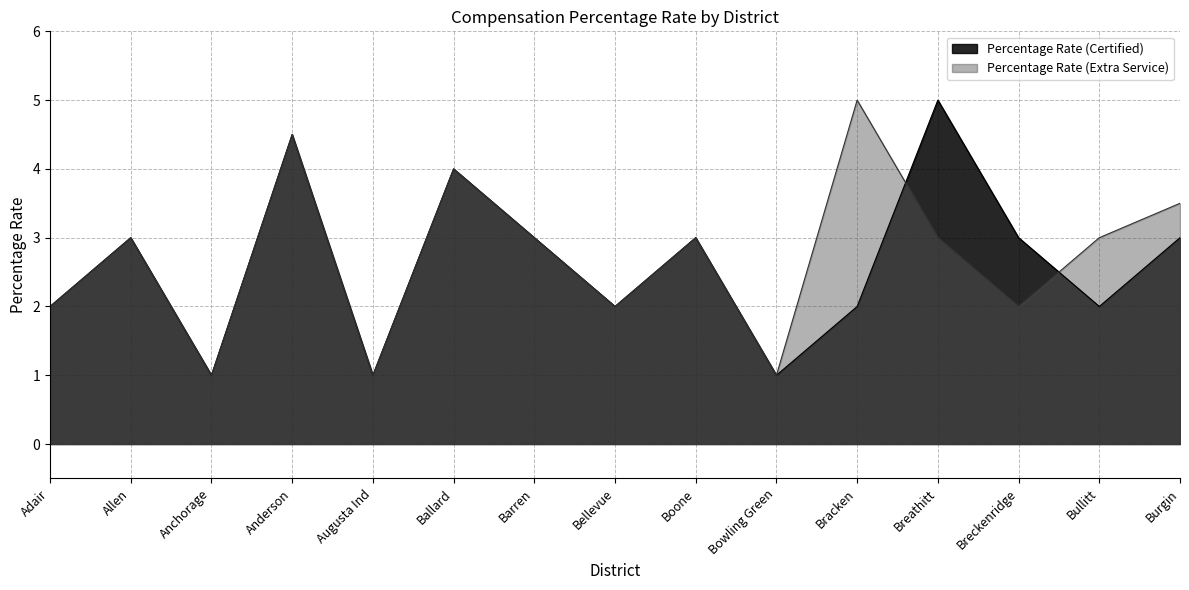

What is the difference between the highest and lowest values at Burgin?

0.5